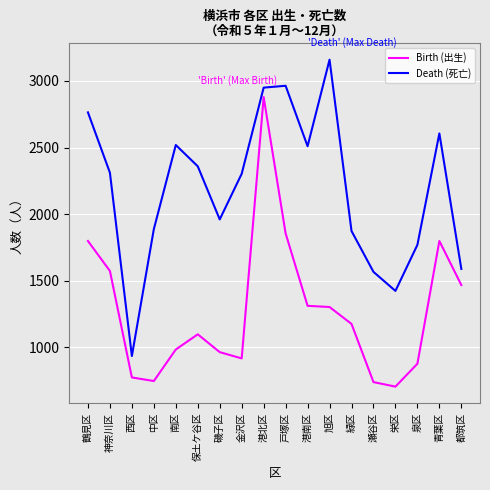

What is the maximum value for Birth (出生)?

2879